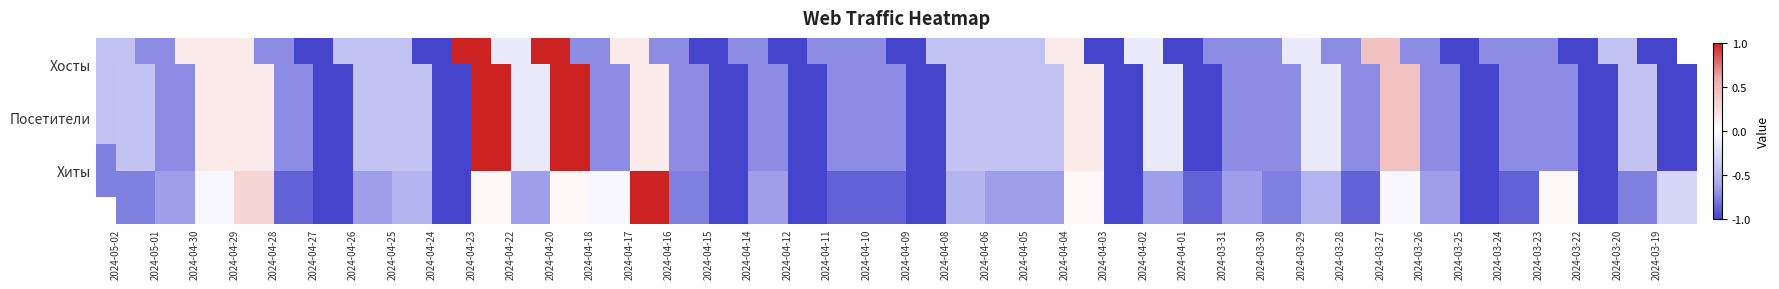

How many values in the Хосты series are below 0?

33